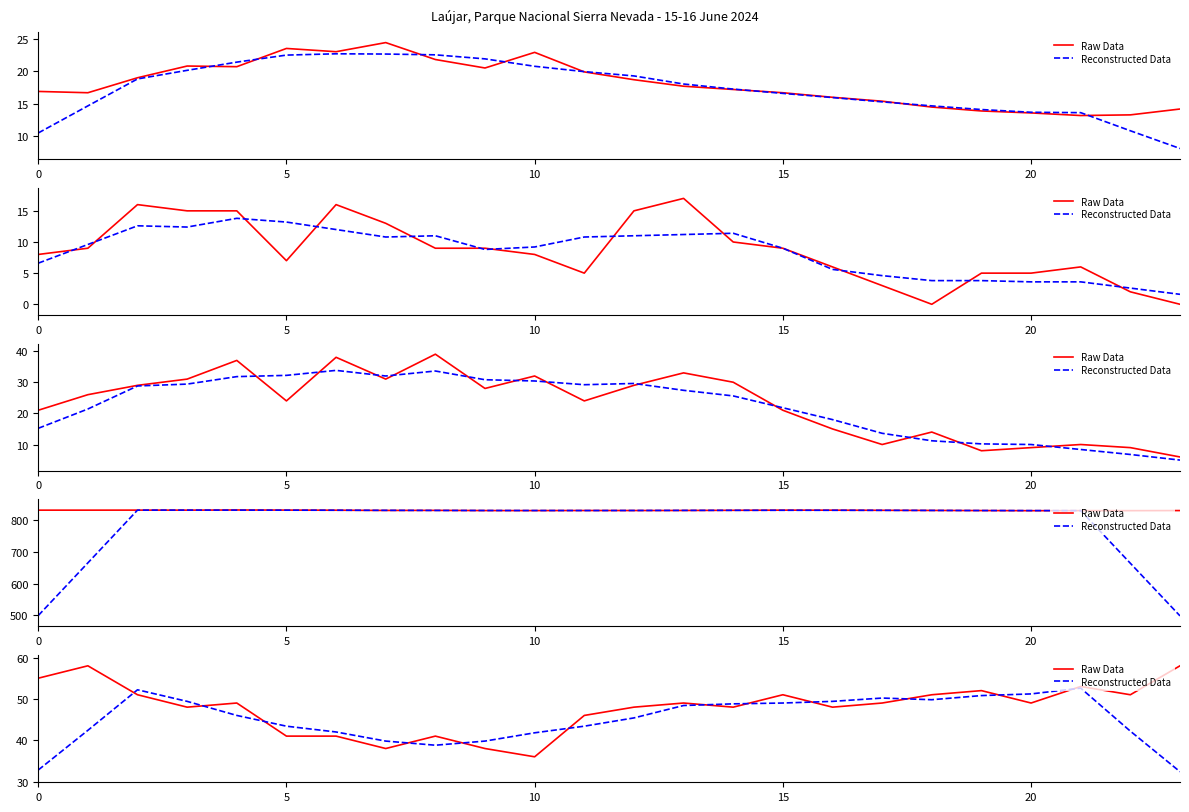

After their last crossing, which series has the higher values: Raw Data or Reconstructed Data?

Raw Data